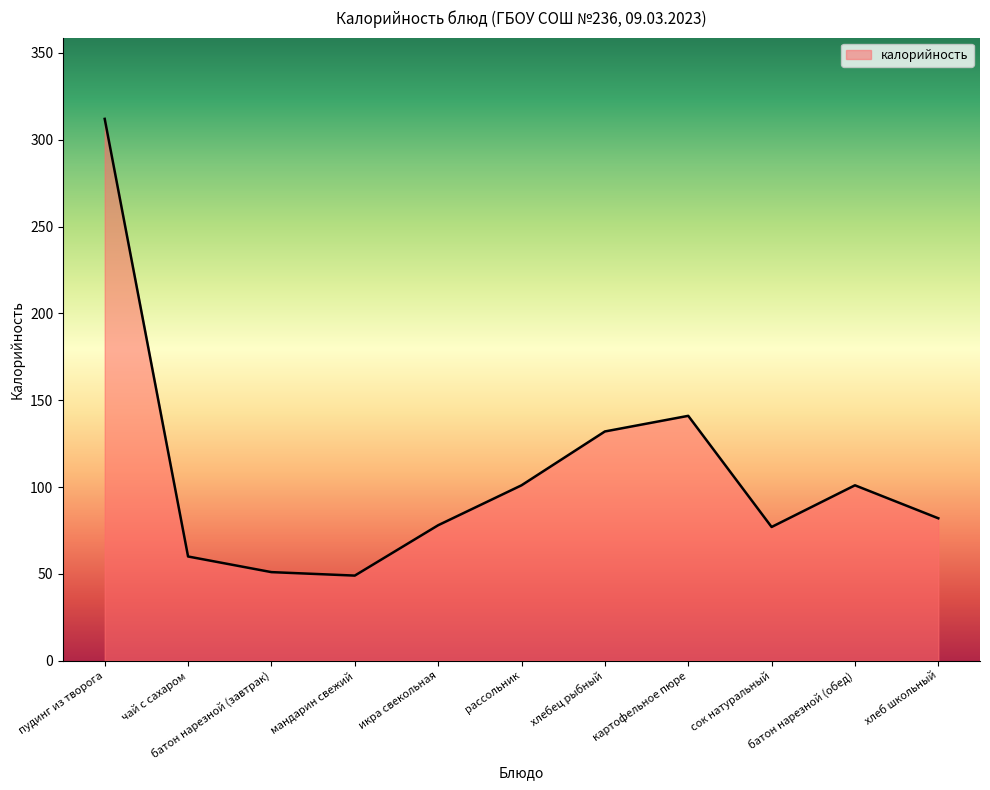

What is the change in value from икра свекольная to картофельное пюре?

+63